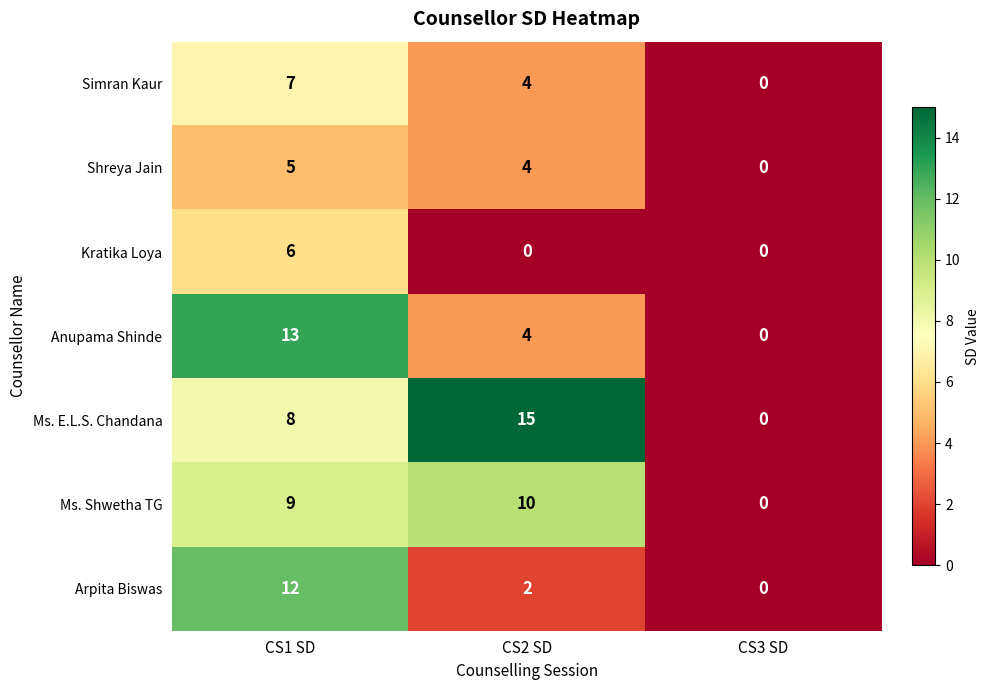

How many Shreya Jain values are between 0 and 5?

3